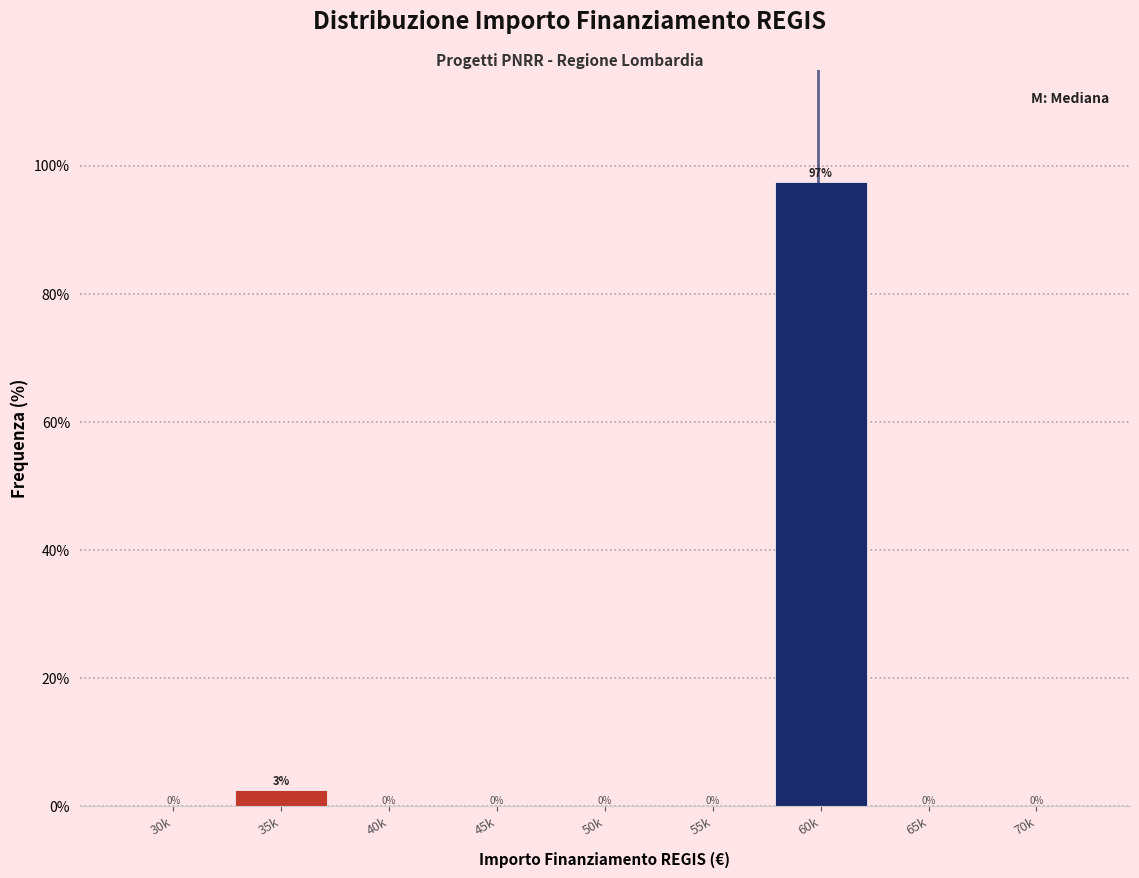

At which label is the value closest to 48?

35k